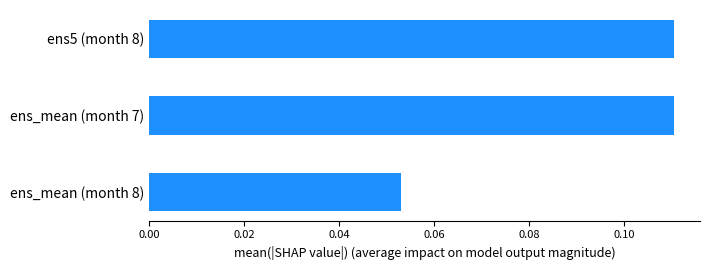

Which label corresponds to the smallest value in the chart?

ens_mean (month 8)